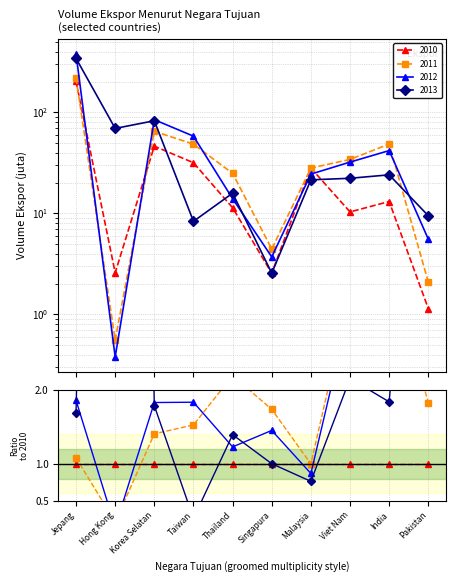

Which series has the widest spread of values?

2012